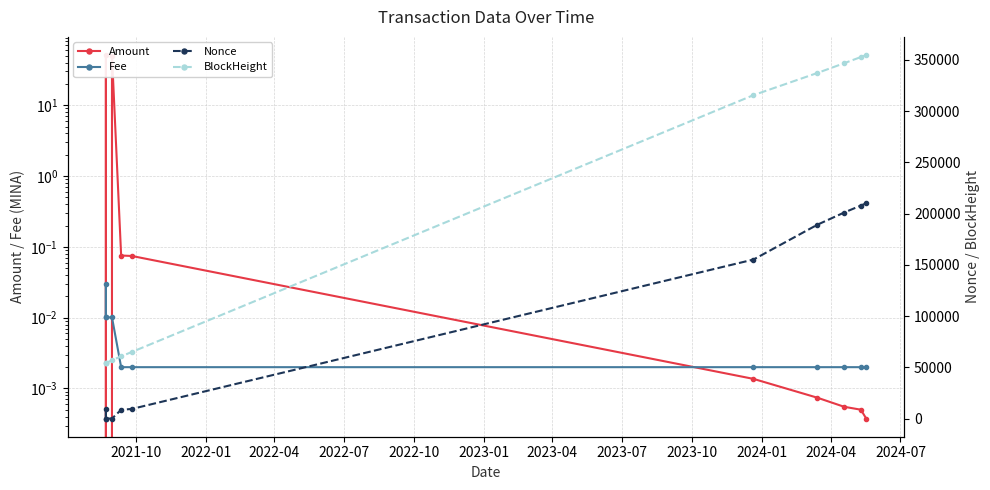

Reading left to right, what are all the values shown in this chart?

Amount: 0.0	51.0	0.0	50.0	0.1	0.1	0.0	0.0	0.0	0.0	0.0
Fee: 0.0	0.0	0.0	0.0	0.0	0.0	0.0	0.0	0.0	0.0	0.0
Nonce: 0.0	9590.0	1.0	2.0	8533.0	9373.0	155189.0	189219.0	201061.0	207897.0	210117.0
BlockHeight: 54118.0	54112.0	54118.0	56918.0	60743.0	64968.0	315646.0	337317.0	346803.0	352838.0	354774.0